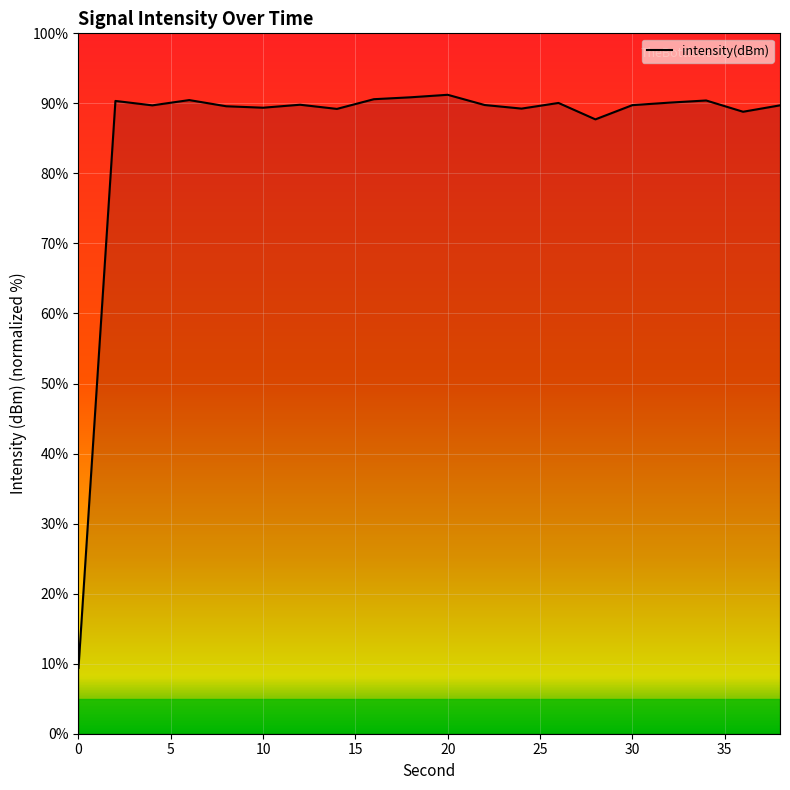

What is the difference between the maximum and minimum values?

81.8